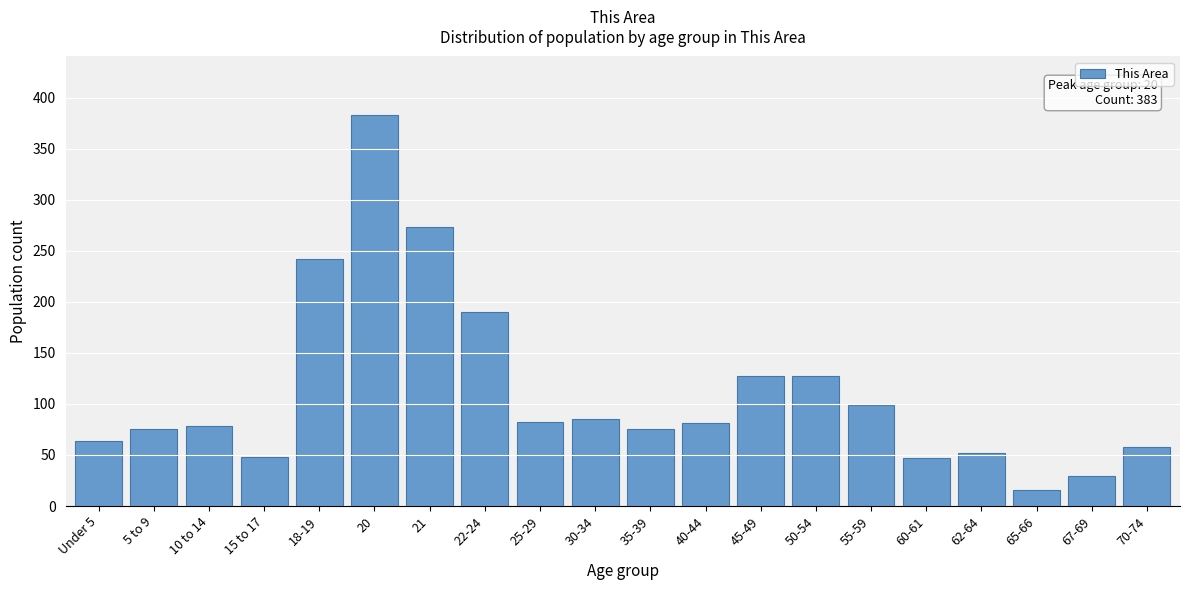

What is the average value?

112